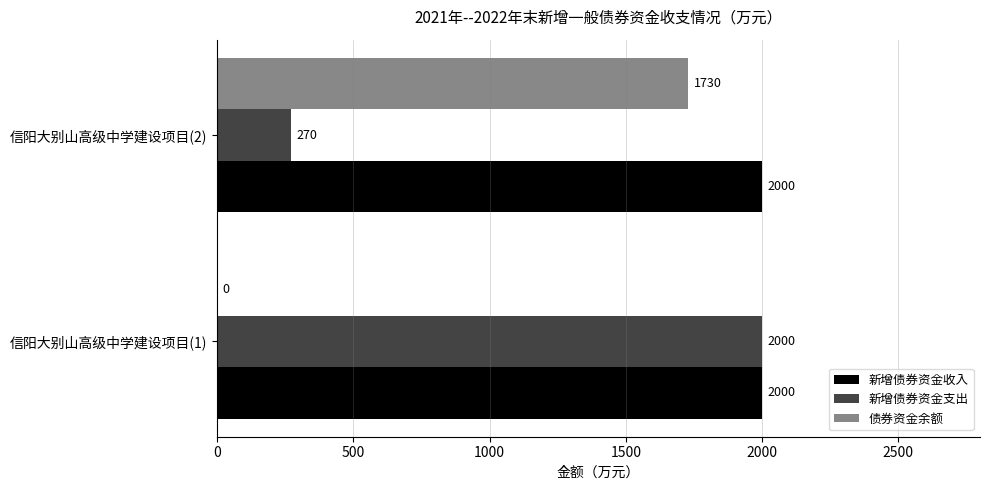

Is it true that 新增债券资金收入 equals 2000 at 信阳大别山高级中学建设项目(1)?

True